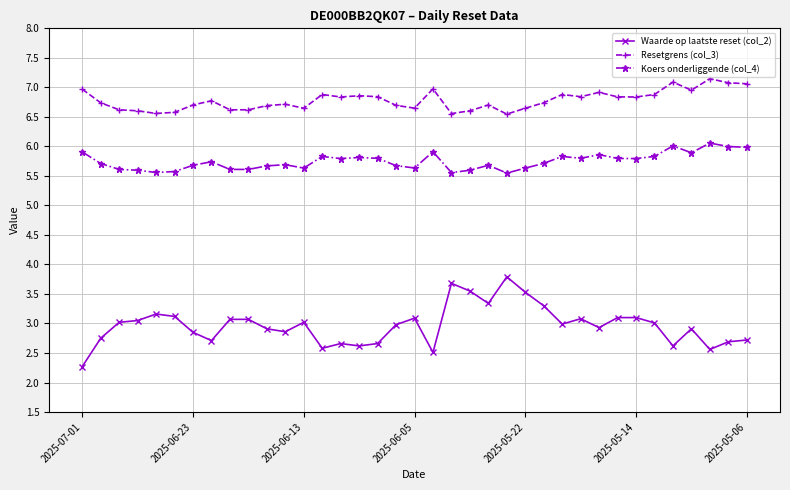

What is the maximum value for Waarde op laatste reset (col_2)?

3.8